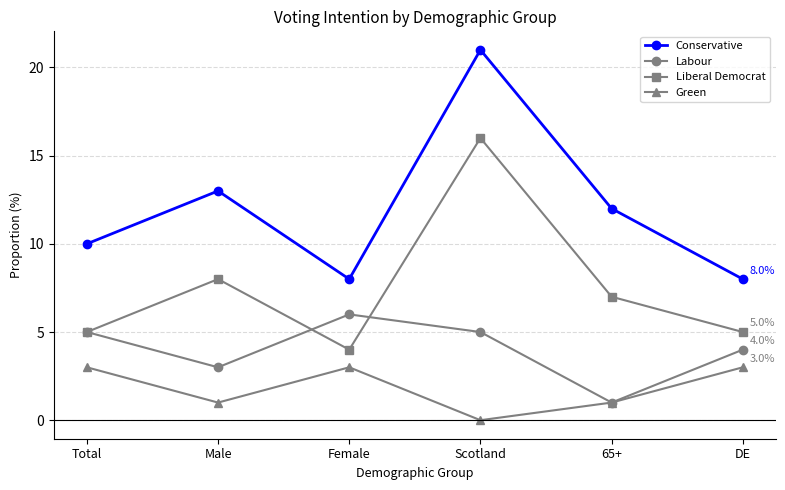

Does the chart display data point markers on the line(s)?

Yes